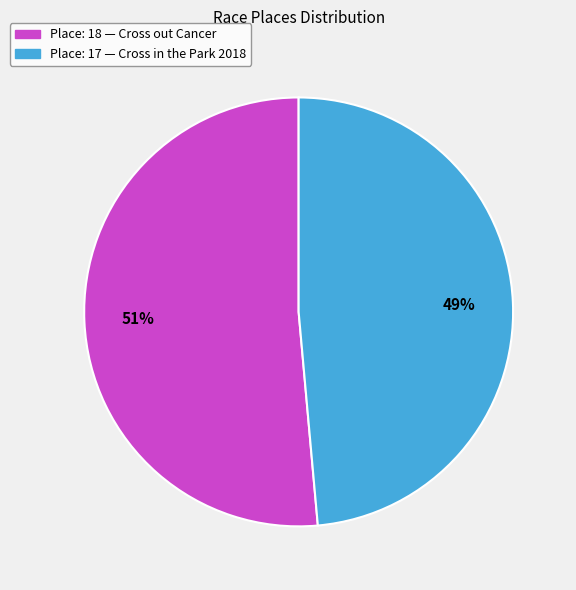

Do Place: 18 — Cross out Cancer and Place: 17 — Cross in the Park 2018 together represent more than half of the pie?

Yes